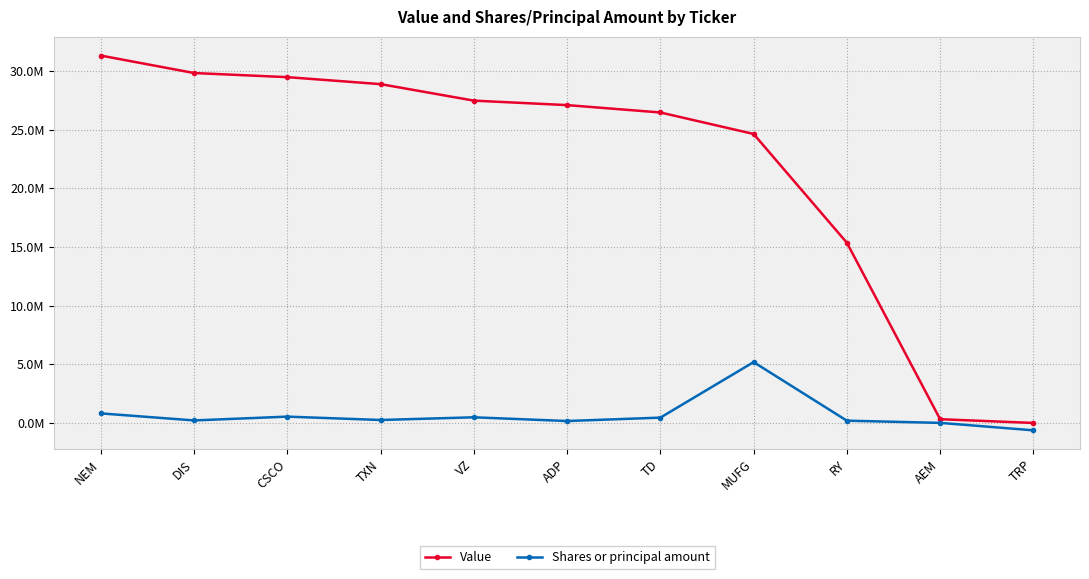

Between CSCO and VZ, which series saw the biggest shift?

Value